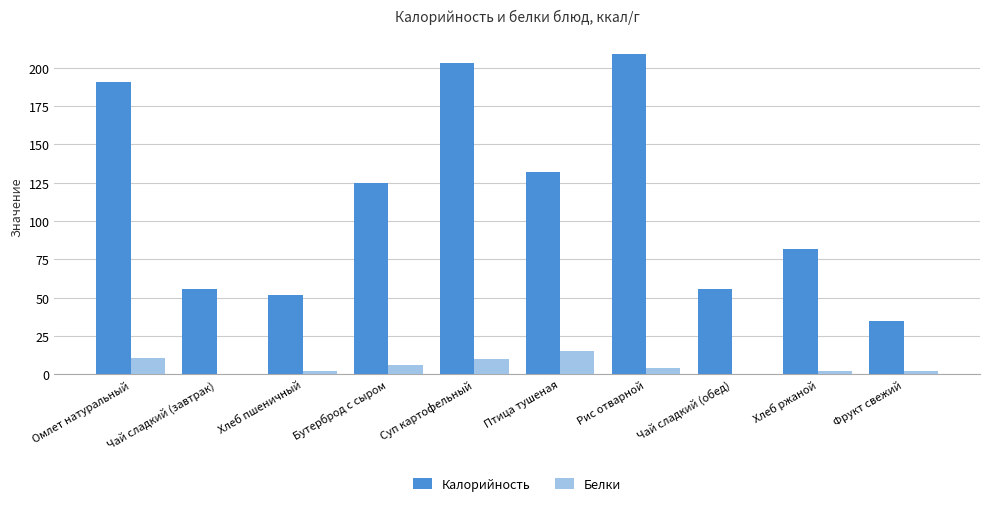

How many groups of bars are there?

10